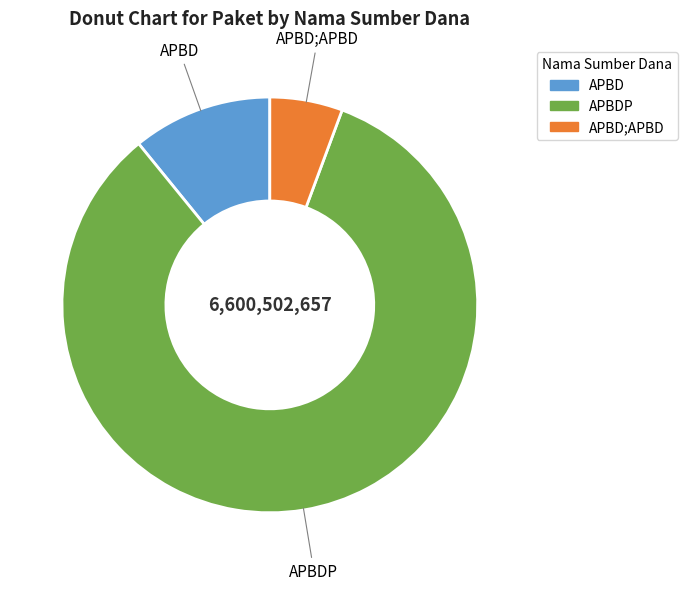

Is there any slice that represents more than half of the pie?

Yes